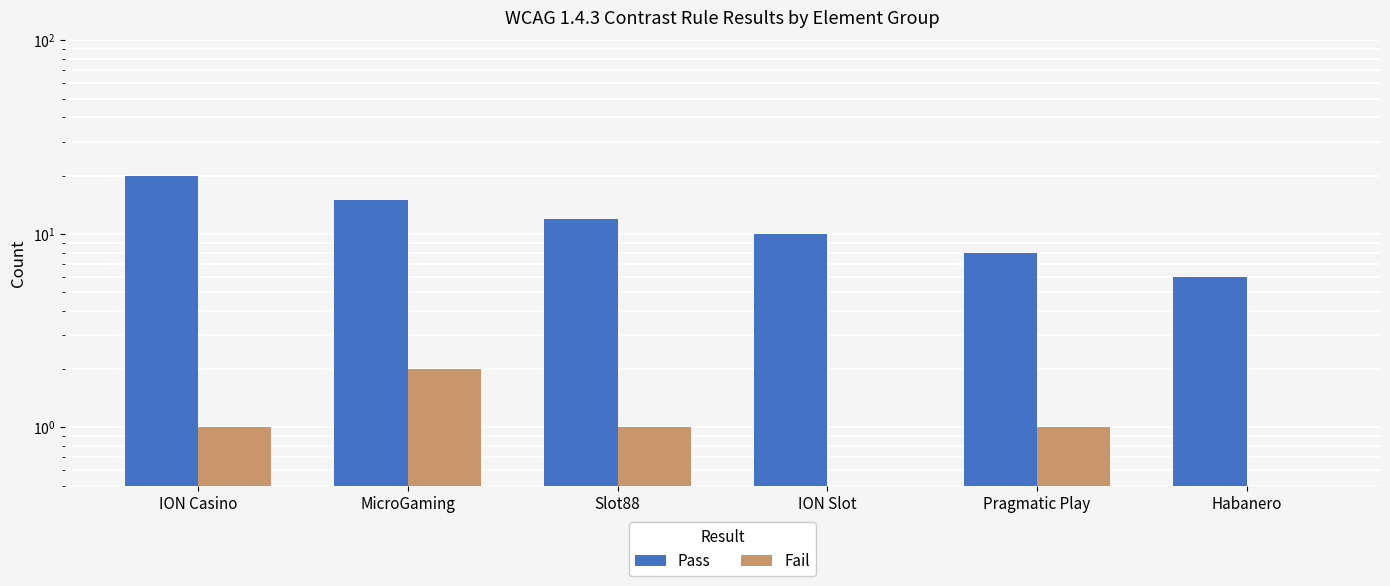

At which category does the chart reach its peak across all series?

ION Casino